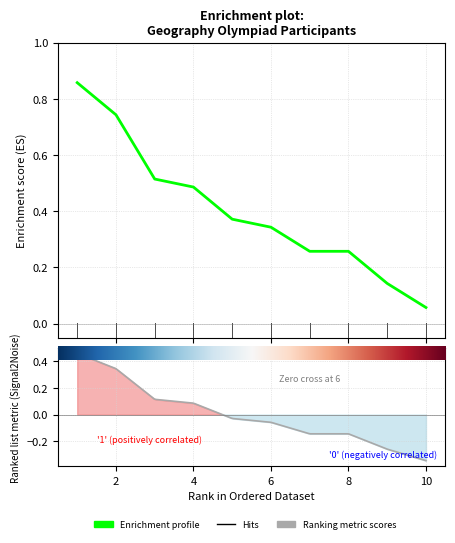

What is the change in value from 6 to 7?

-0.1